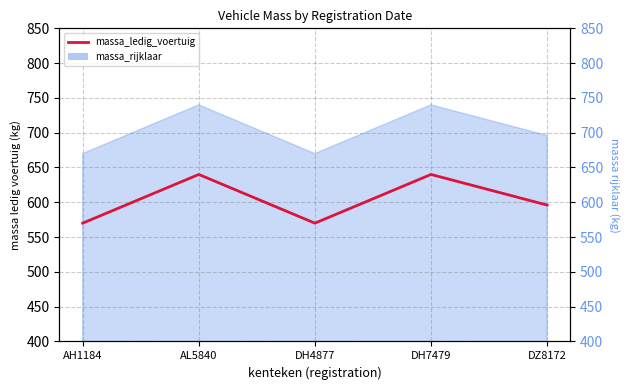

What is the label of the 3rd point from the left?

DH4877